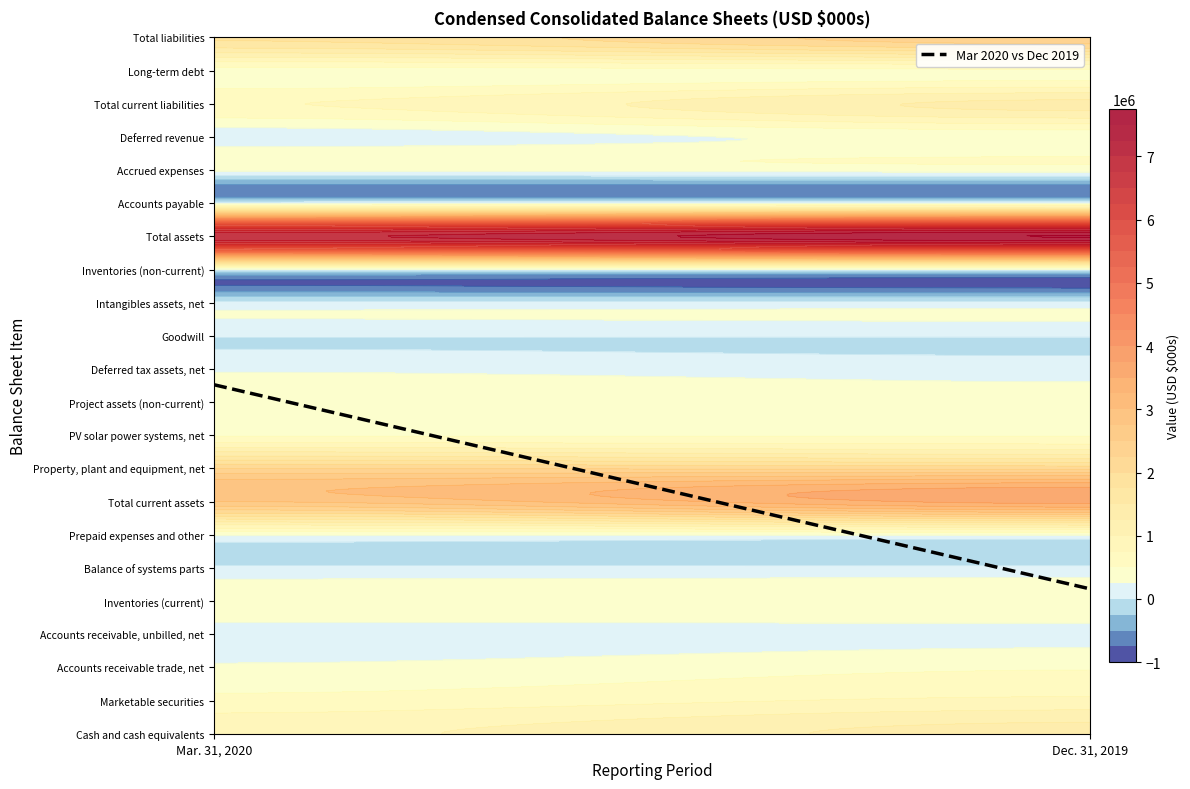

What is the difference between the maximum and minimum values in the Total current assets series?

851991